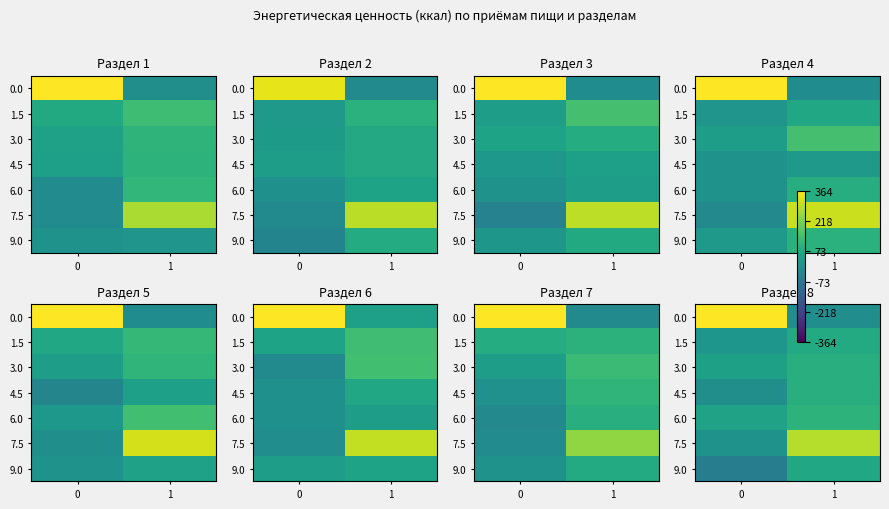

Where does the 4.5 series first go above 94?

1